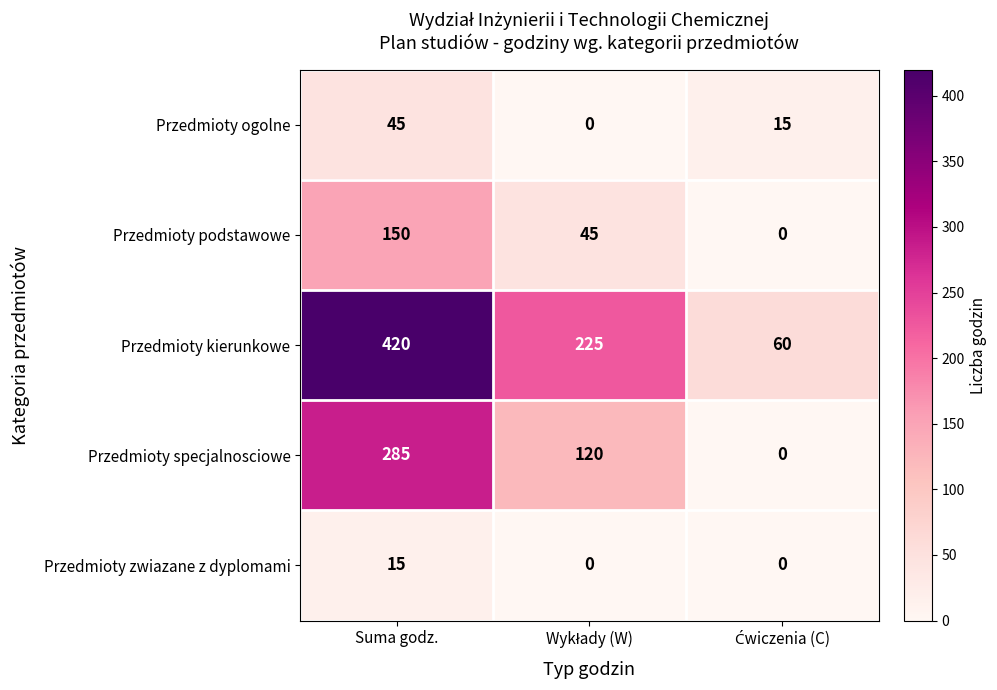

The Przedmioty ogolne series shows 45 at Suma godz.. True or false?

True